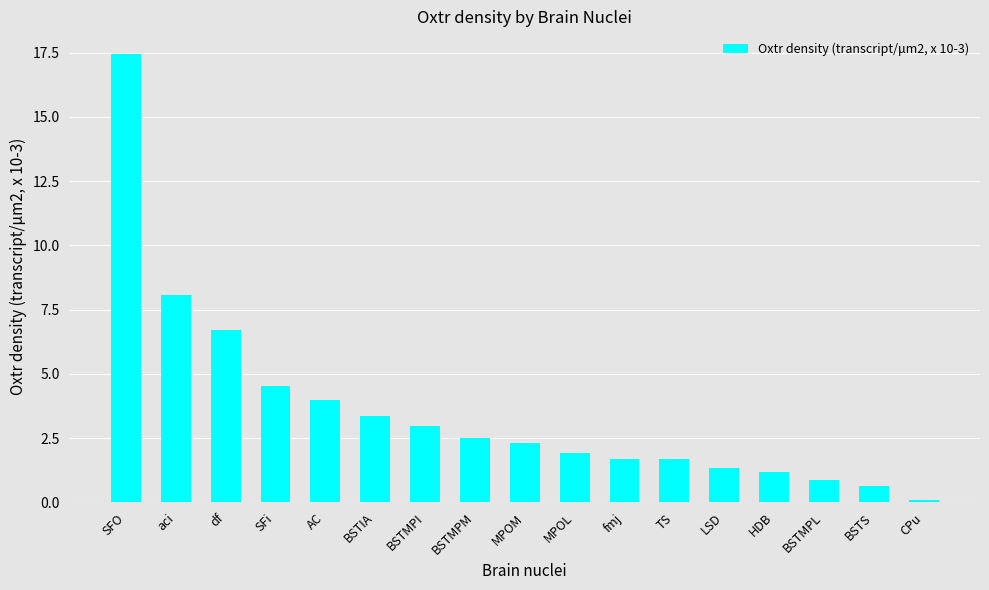

How many bars are there in total?

17